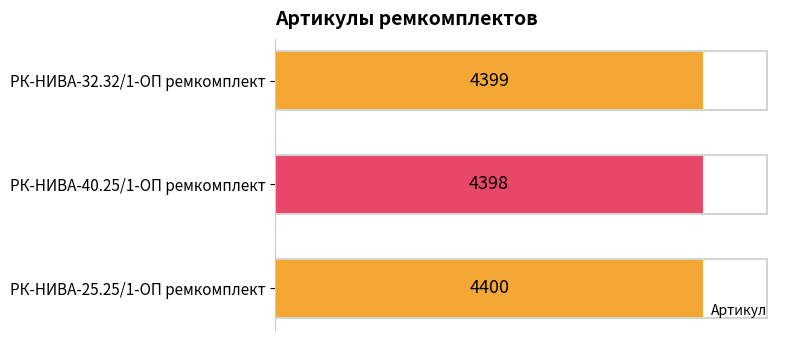

How many categories are shown in the chart?

3